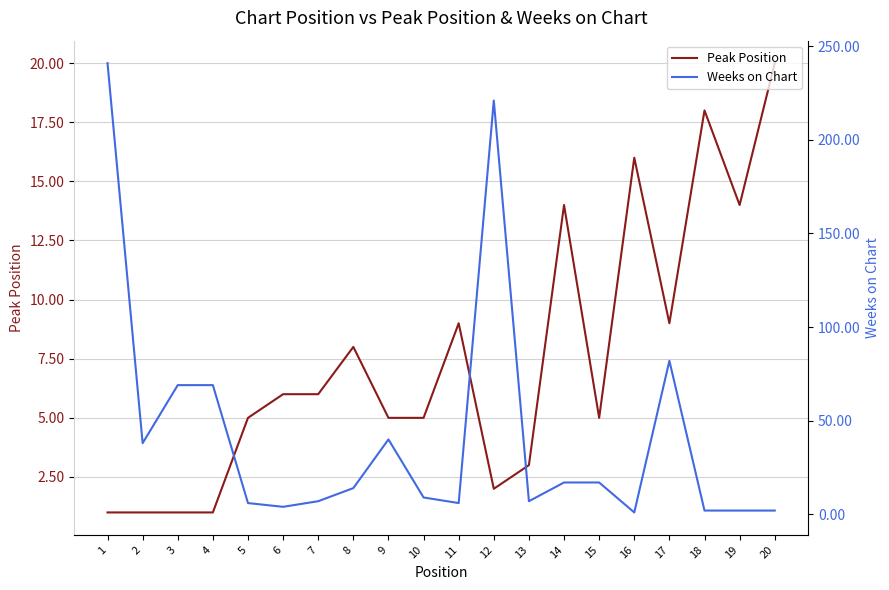

Which series has the widest spread of values?

Weeks on Chart